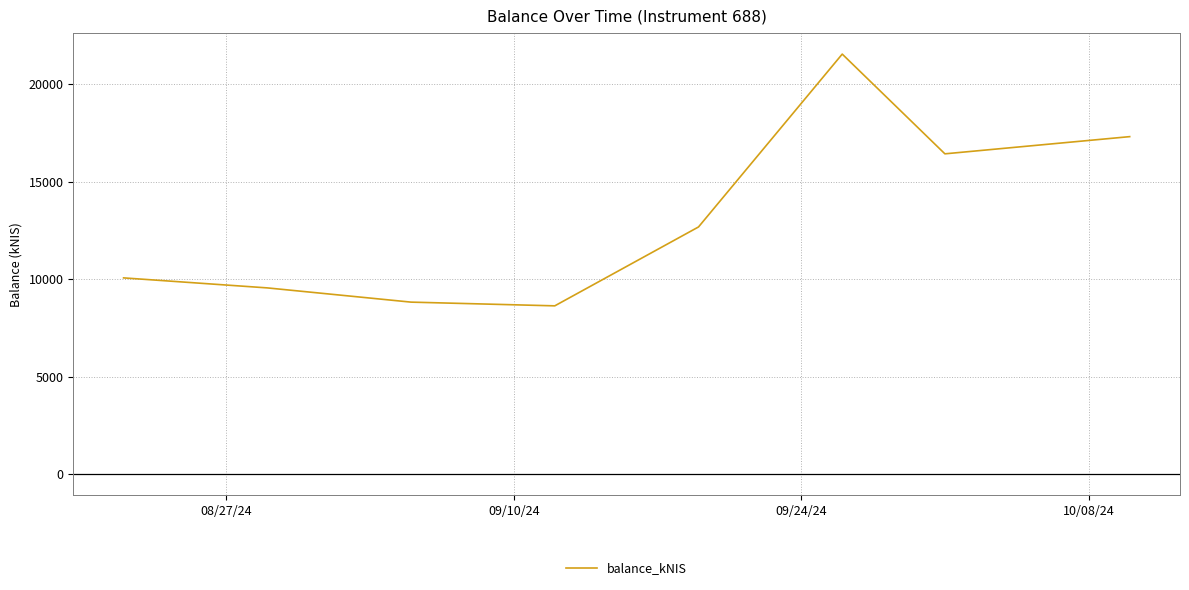

What is the maximum value shown in the chart?

21552.8